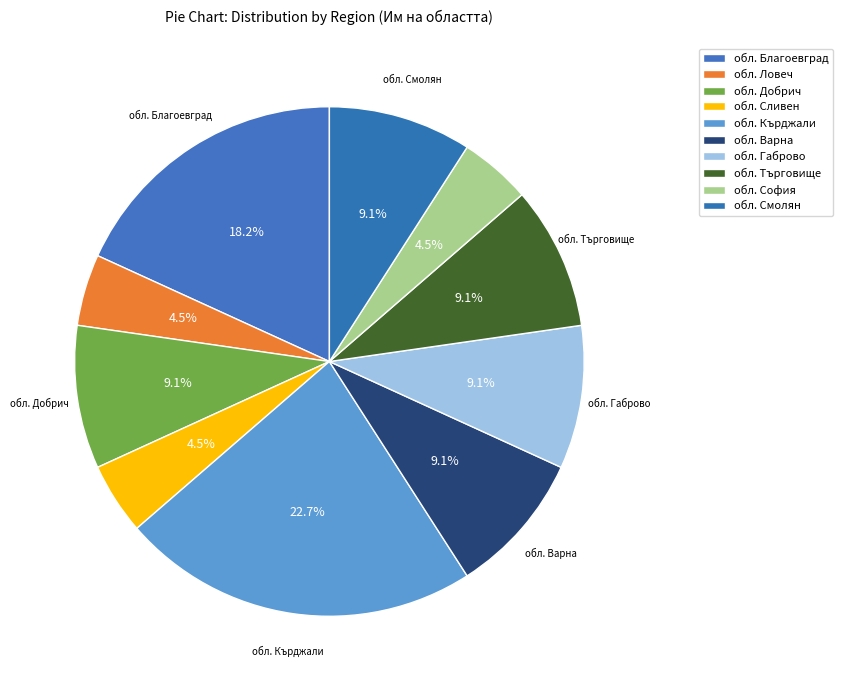

How many slices are in this pie chart?

10